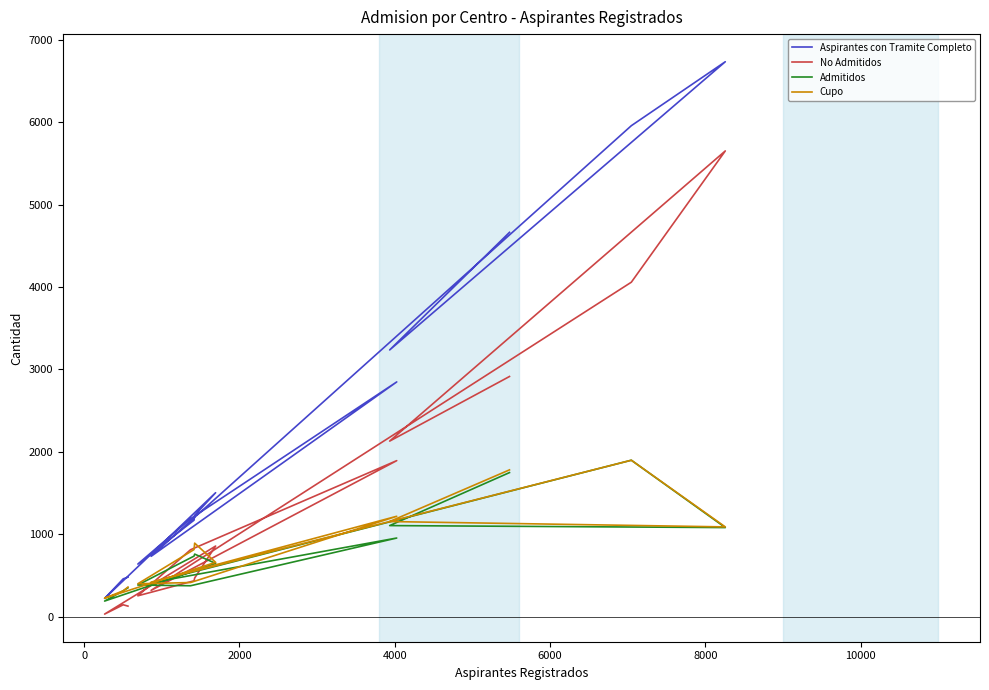

List the series in order of their peak value, lowest first.

Admitidos, Cupo, No Admitidos, Aspirantes con Tramite Completo